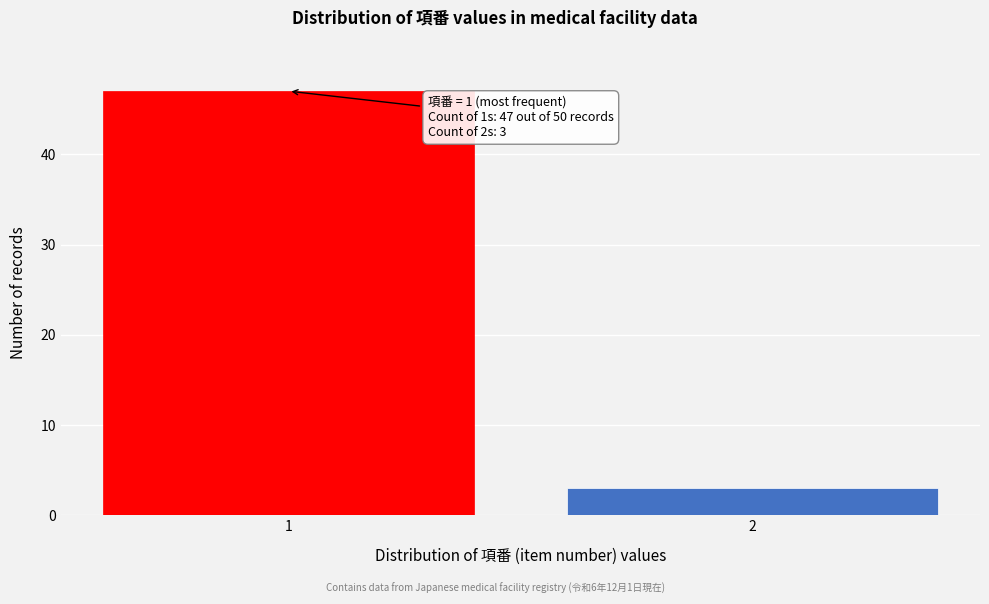

Reading left to right, list all the values displayed in this chart.

1=47	2=3